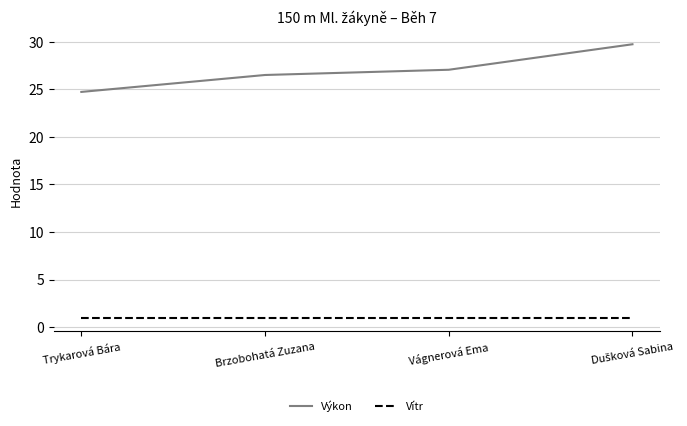

What is the sum of the Výkon values at Brzobohatá Zuzana and Vágnerová Ema?

53.6